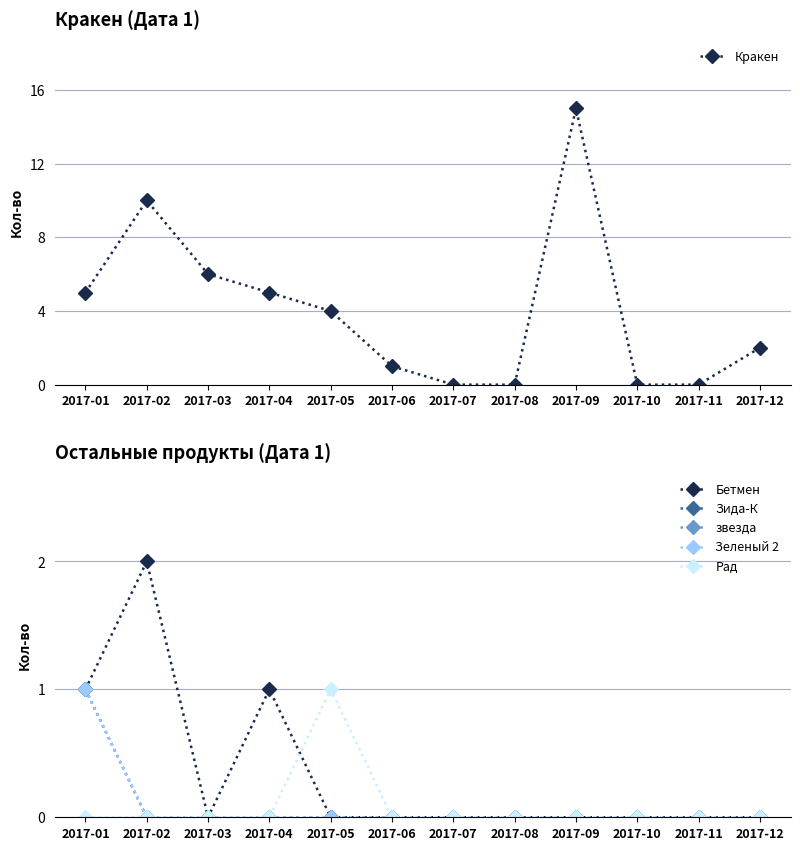

Which series has the largest range (max minus min)?

Кракен